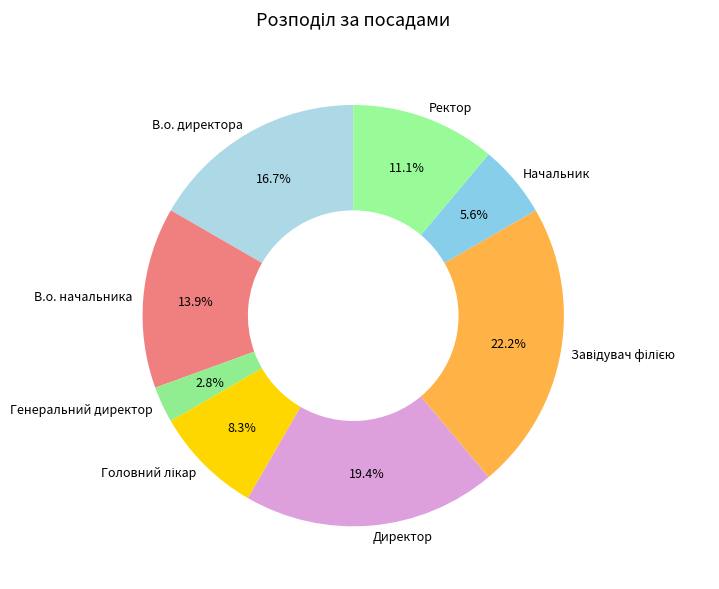

How many slices are in this pie chart?

8